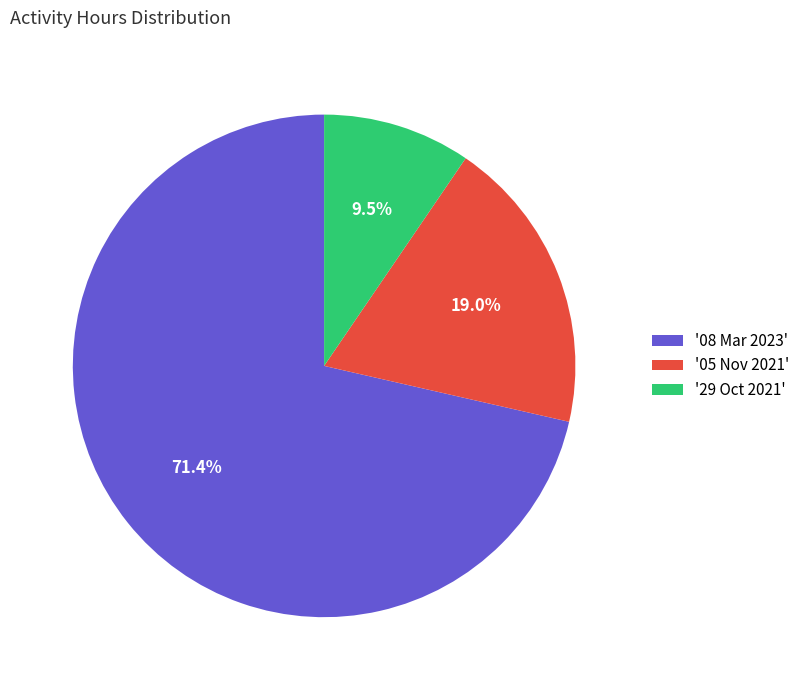

How much of the chart is everything except '29 Oct 2021'?

90.5%